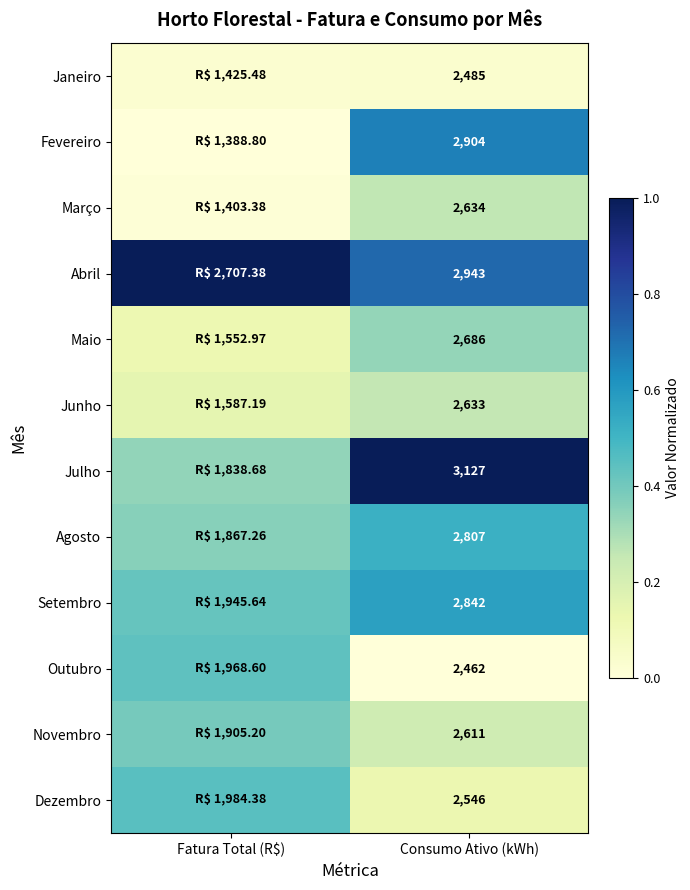

What is the spread (max minus min) of values at Consumo Ativo (kWh)?

665.0